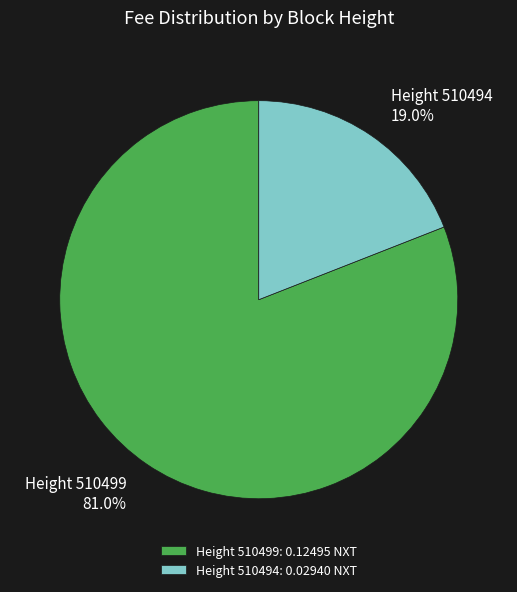

Which has a higher value, Height 510499 81.0% or Height 510494 19.0%?

Height 510499 81.0%